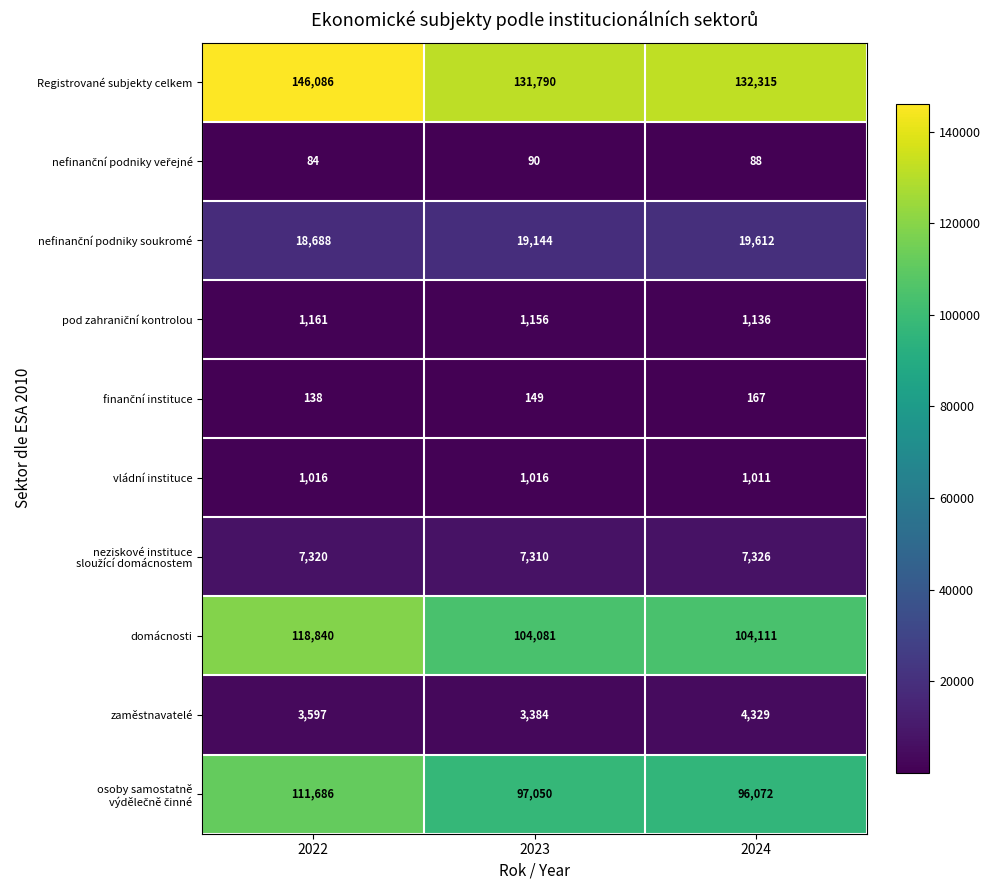

How many distinct data groups are displayed?

10